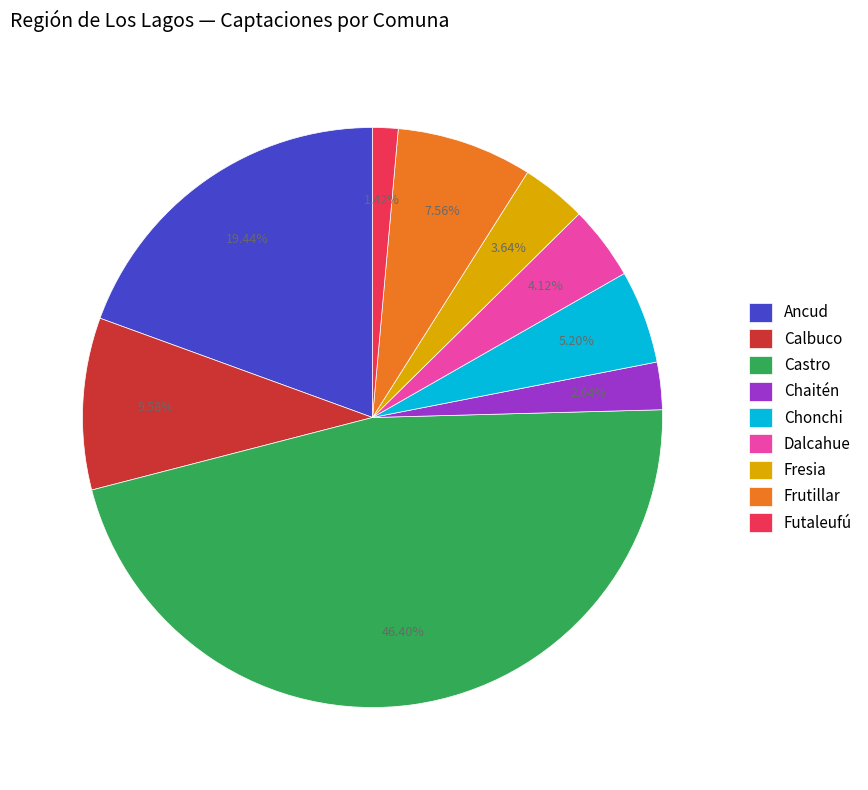

Approximately how many times larger is the value at Fresia compared to Frutillar?

0.5